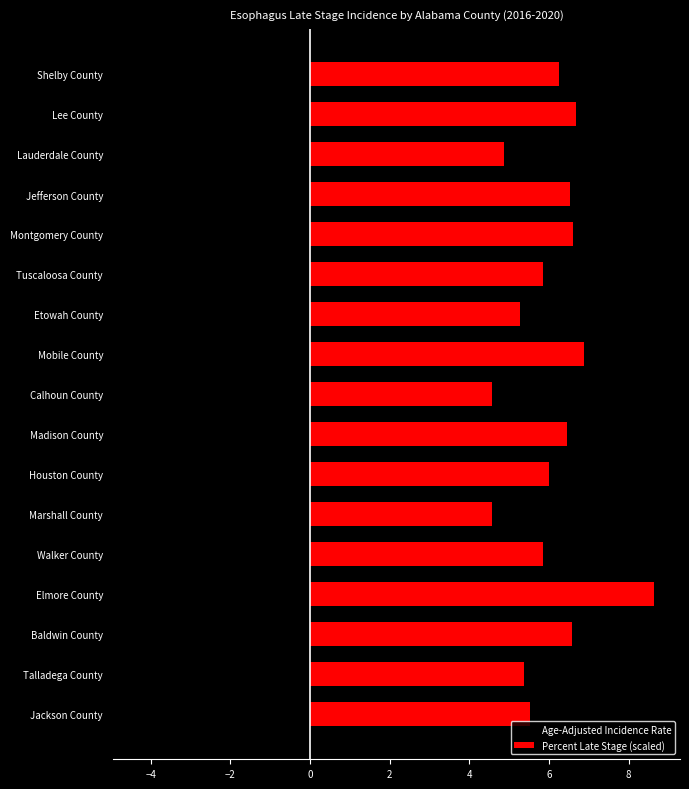

What is the maximum value for Percent Late Stage (scaled)?

8.6